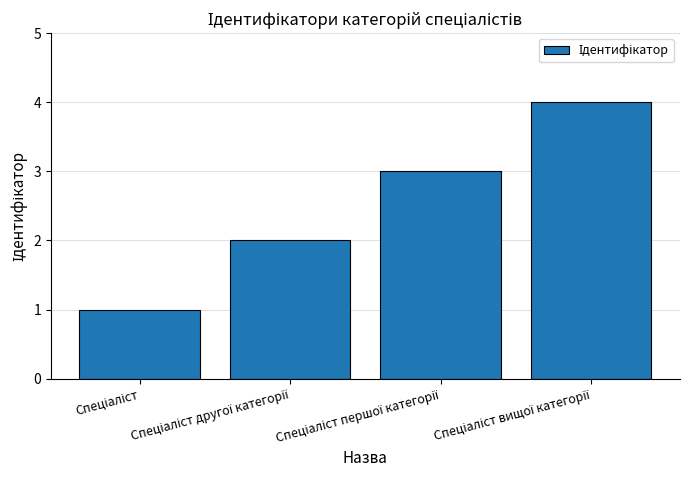

What is the sum of all values?

10